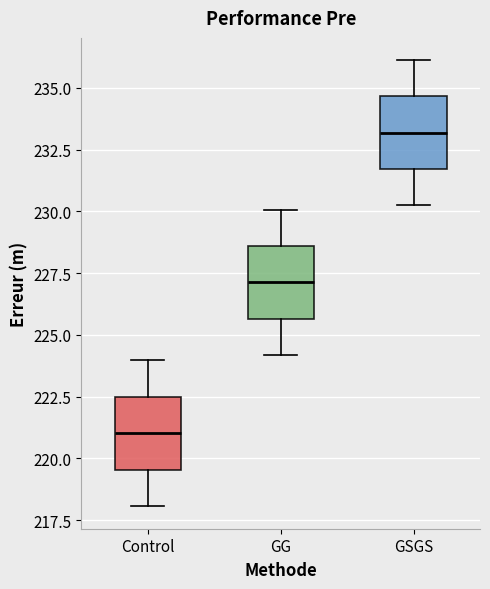

Reading left to right, transcribe this box plot: for each box, give where its median line is, the range the box spans, and where its two whiskers end, as read against the y-axis. The values are not printed on the chart, so give them approximately, as read against the axis.

Control: median 221.0, box 219.5 to 222.5, whiskers 218.0 to 224.0
GG: median 227.0, box 225.5 to 228.5, whiskers 224.0 to 230.0
GSGS: median 233.0, box 231.5 to 234.5, whiskers 230.5 to 236.0